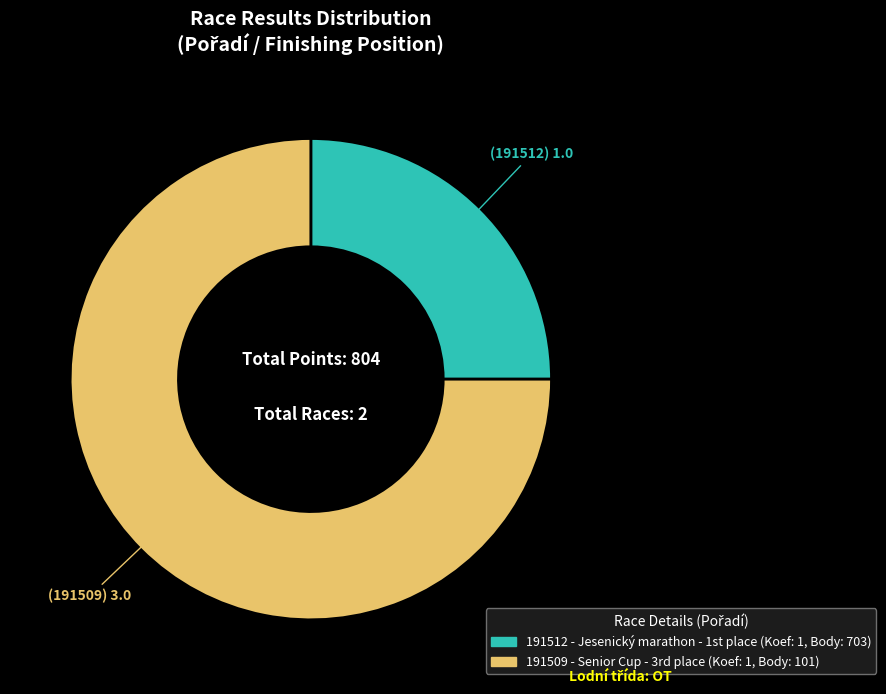

Approximately how many times larger is the value at 191509 compared to 191512?

3.0